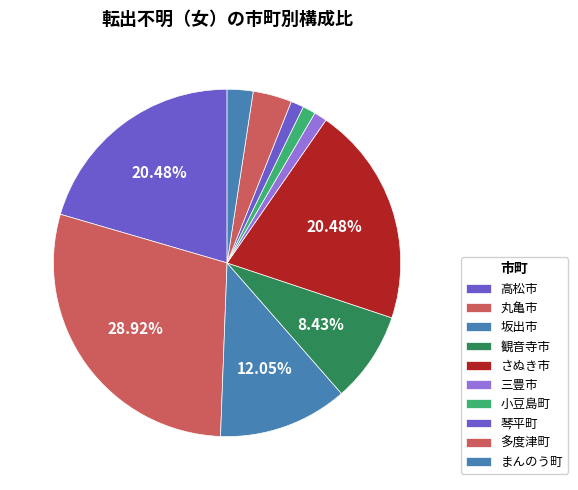

How many segments does this pie chart have?

10